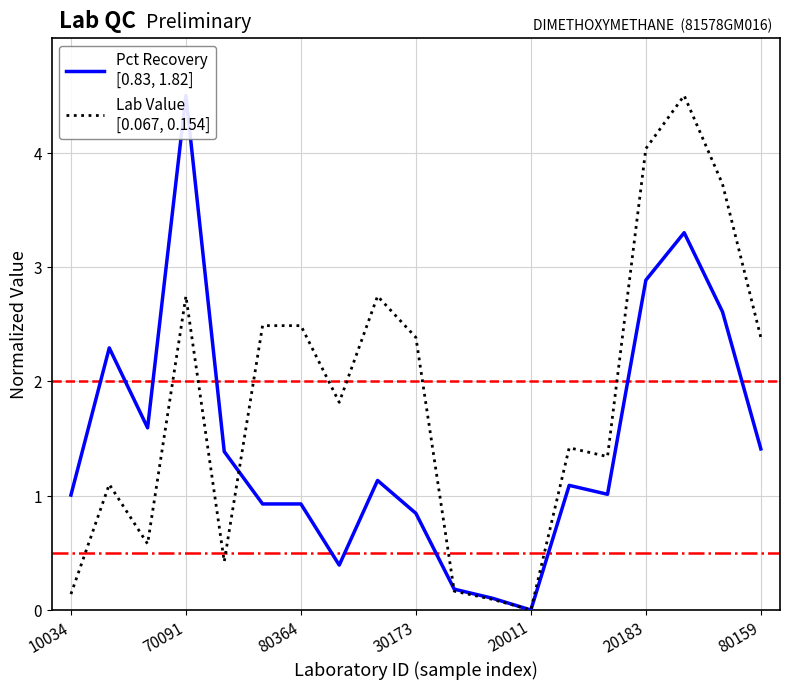

True or false: Pct Recovery
[0.83, 1.82] has a value of 2.4 at 80159.

False